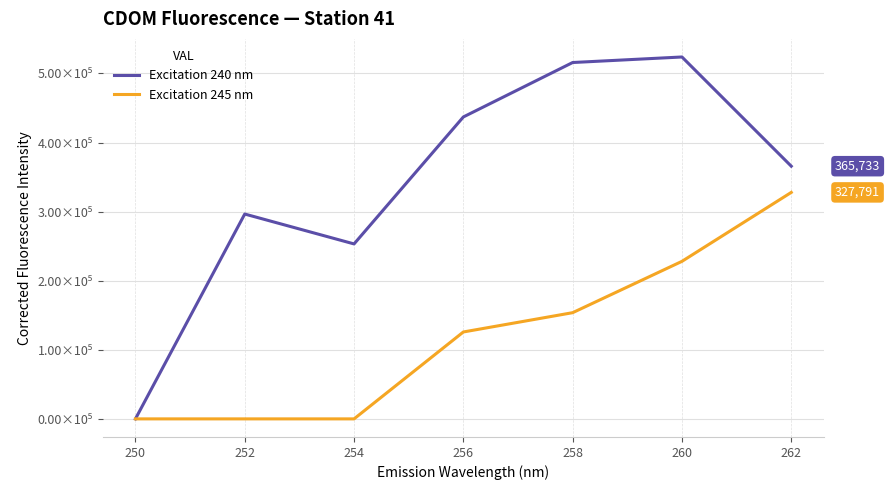

Is the value of Excitation 245 nm at 256 greater than the value of Excitation 240 nm at 262?

No